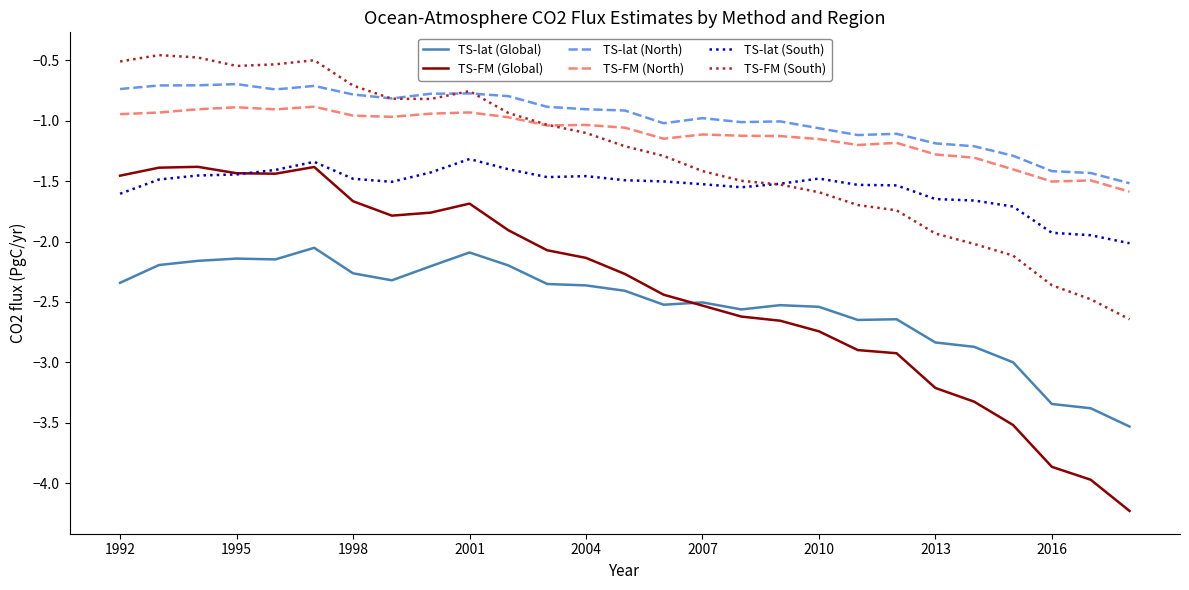

How many categories are shown in the chart?

27